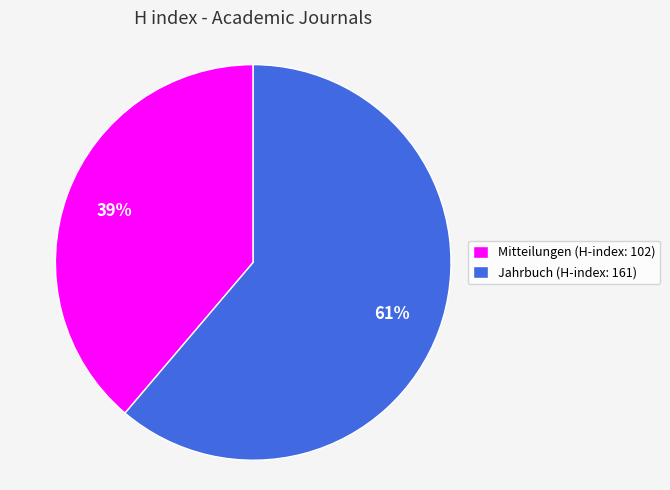

True or false: Mitteilungen (H-index: 102) accounts for 48% of the total.

False